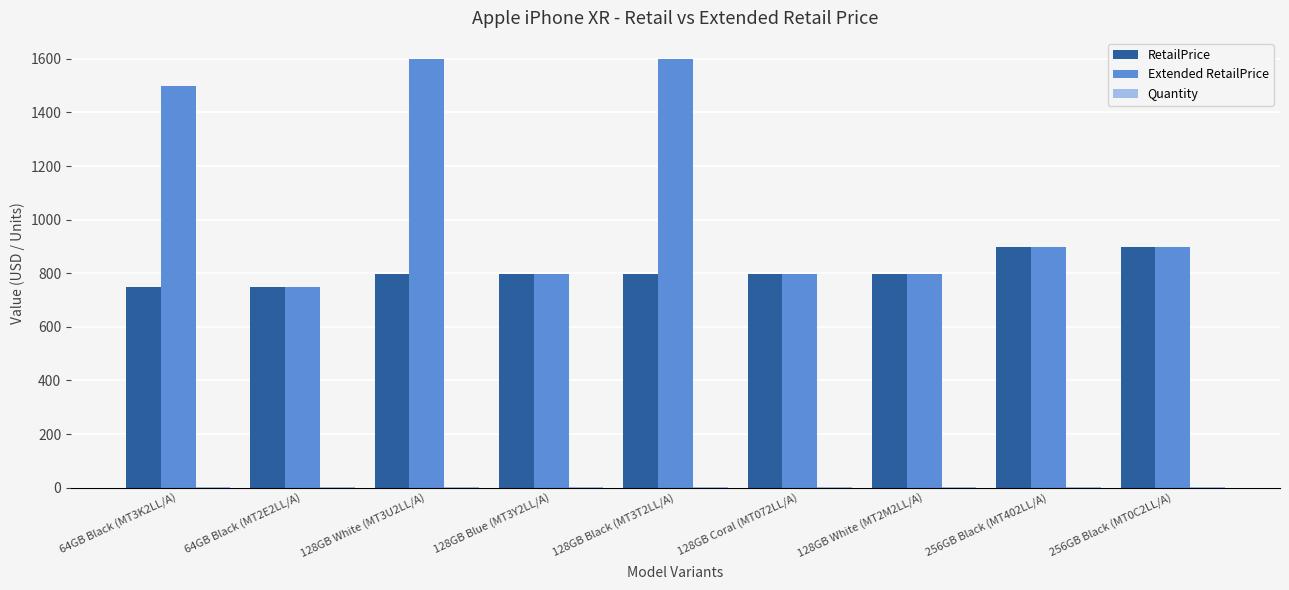

What is the maximum value shown in the chart?

1598